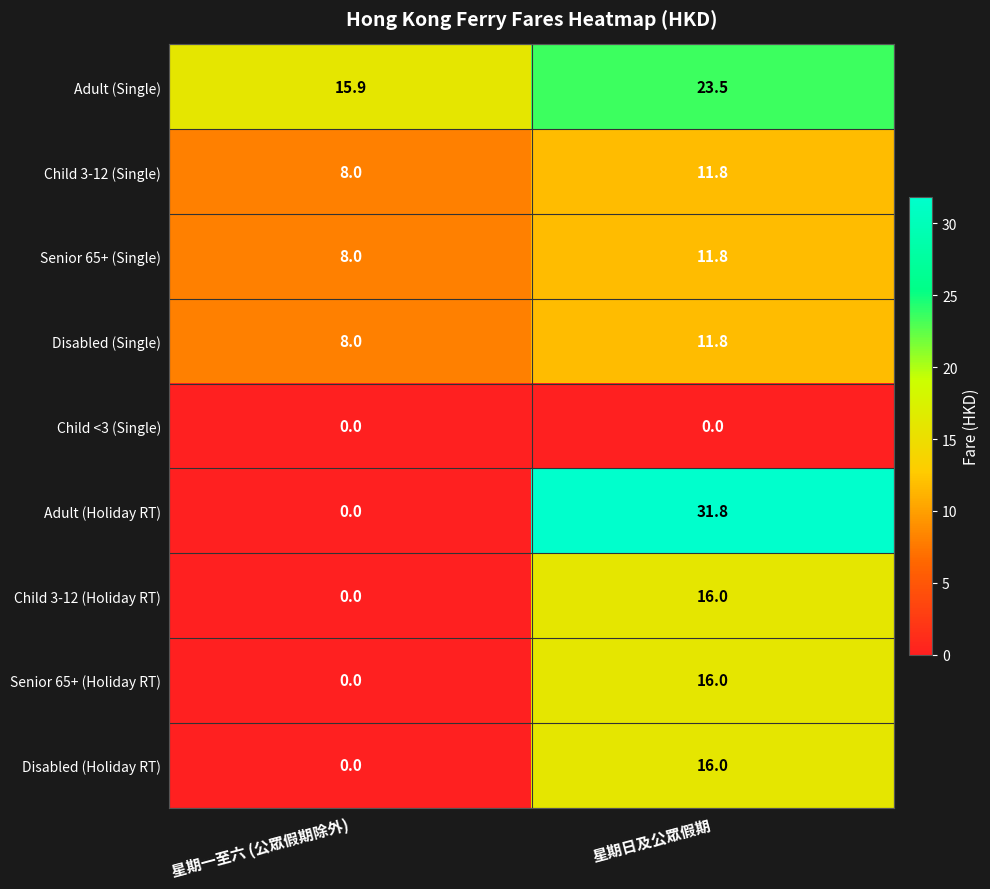

At which label does Child 3-12 (Single) reach its peak?

星期日及公眾假期